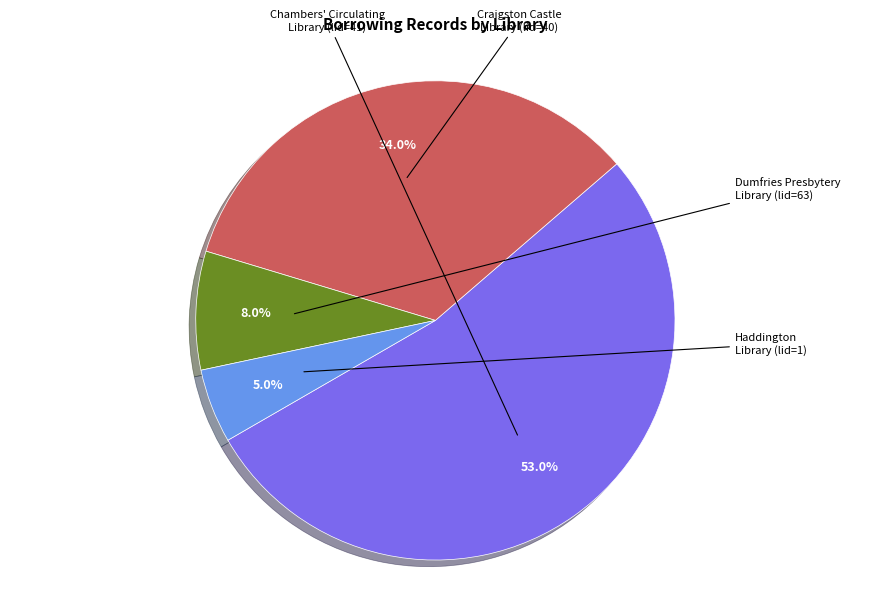

Does any single category account for the majority?

Yes